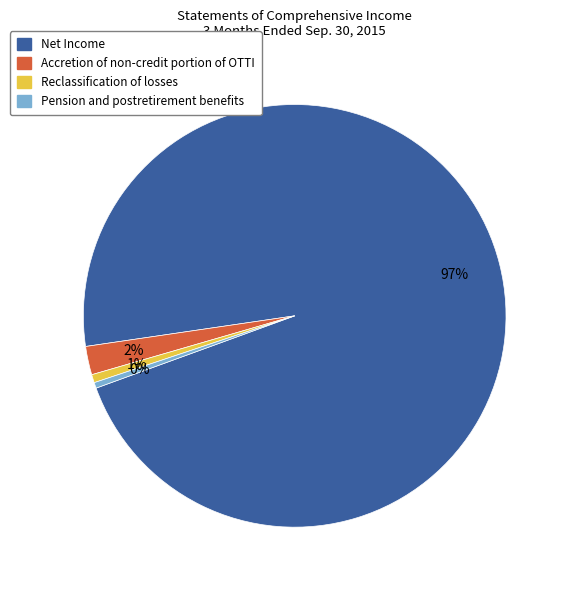

Does any single category account for the majority?

Yes